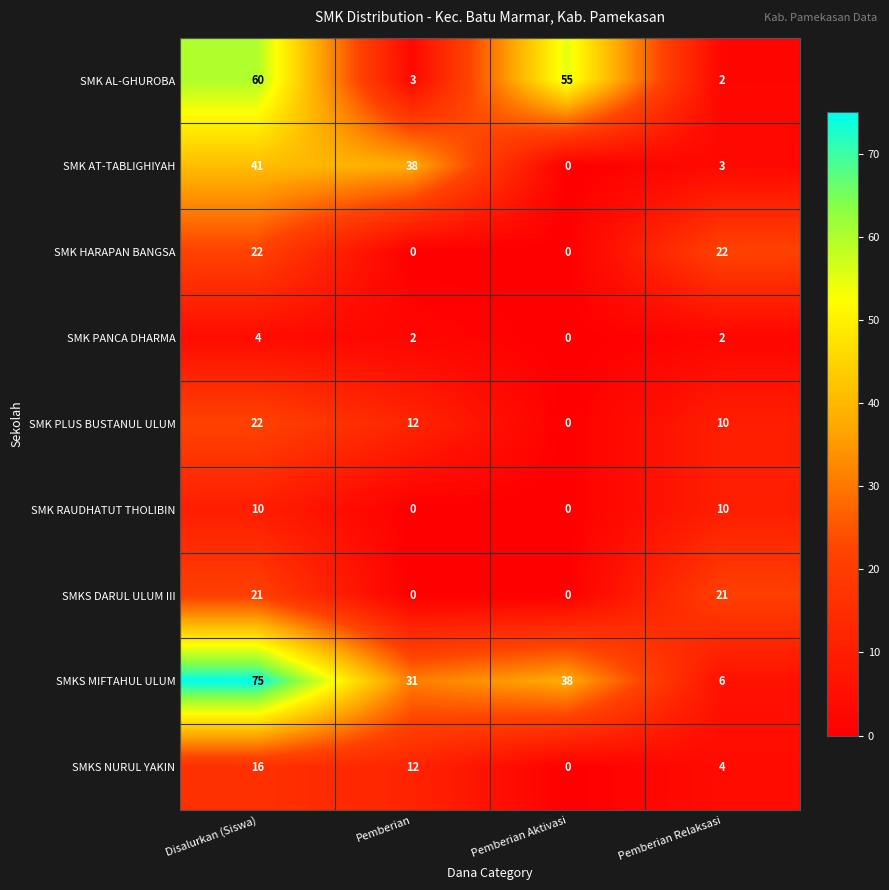

What value does the SMKS DARUL ULUM III series have at Disalurkan (Siswa)?

21